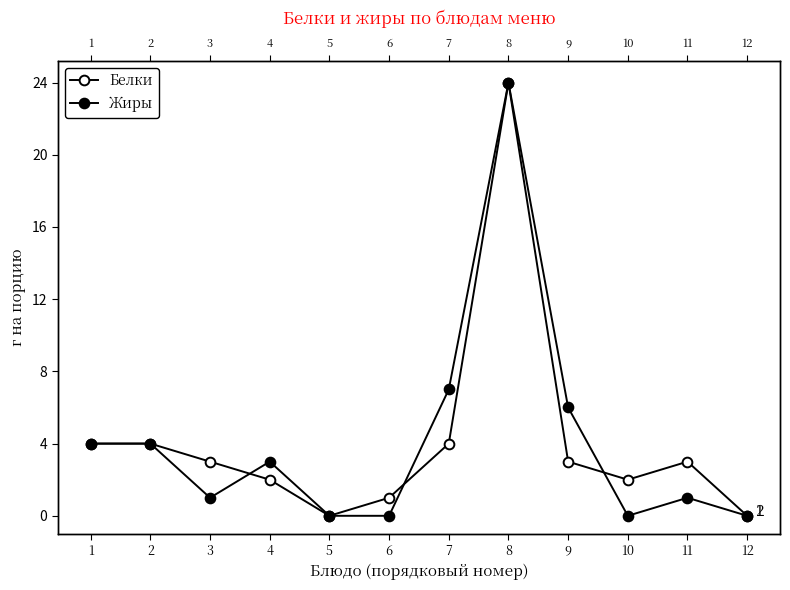

The Белки series shows 2 at 10. True or false?

True